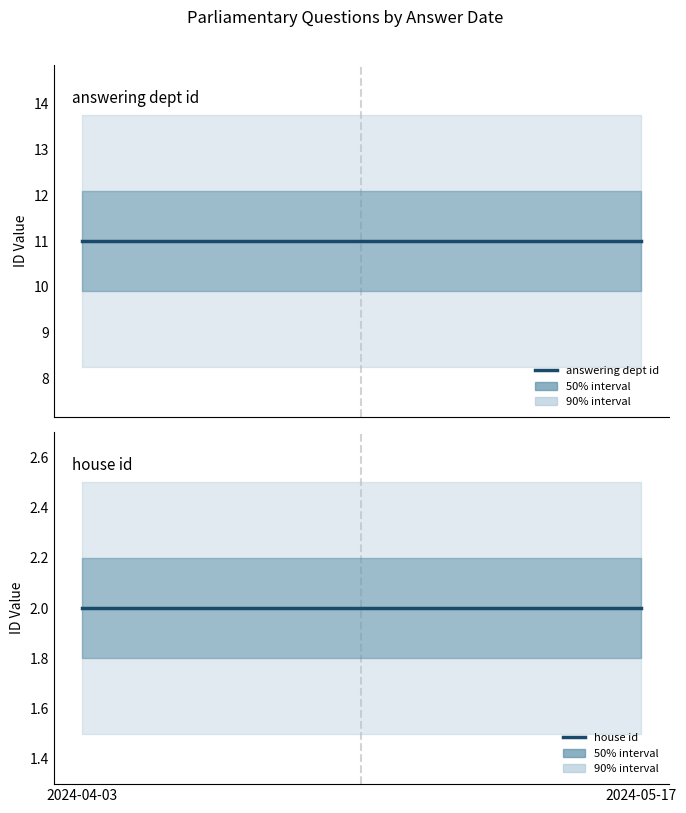

How many lines are shown in the chart?

2